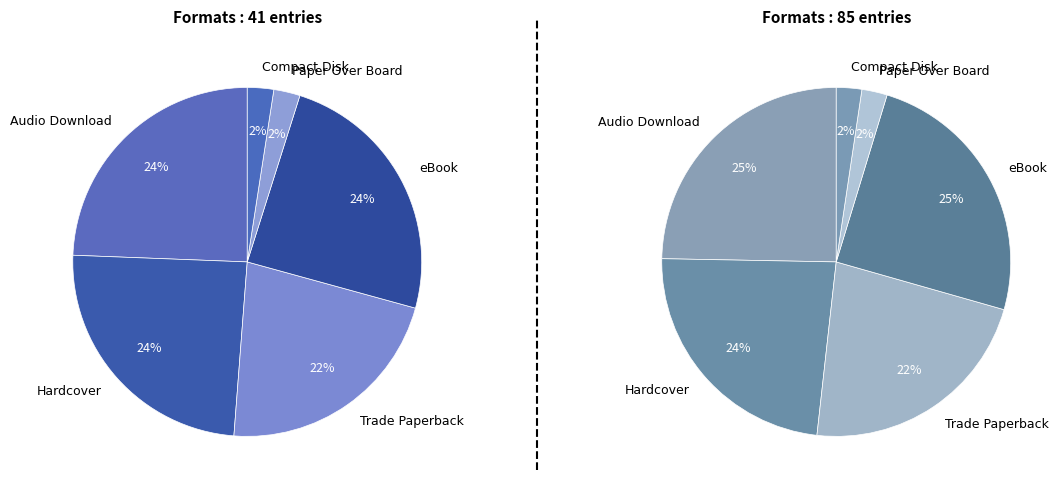

True or false: eBook accounts for 33% of the total.

False